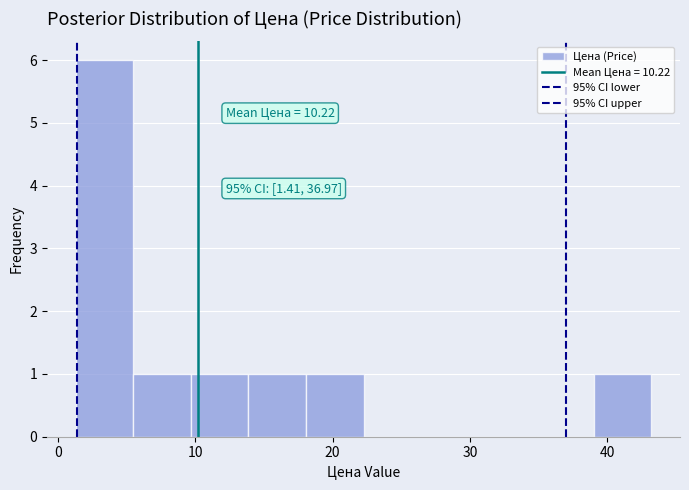

Over which range of the x-axis is the bar tallest?

1 to 5